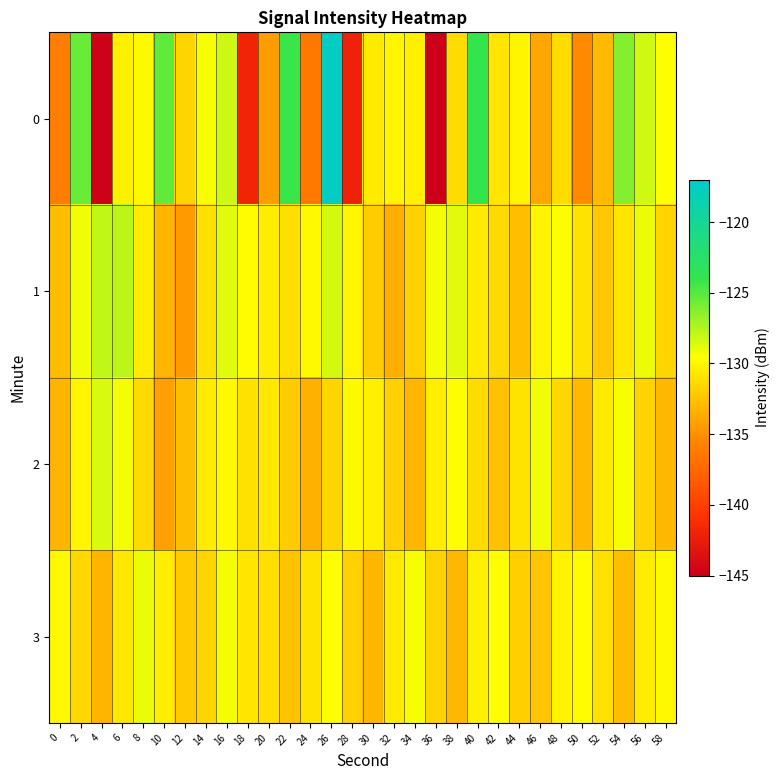

Reading right to left, list all the values displayed in this chart.

0: 58=-129.6	56=-128.4	54=-126.2	52=-132.9	50=-135.3	48=-131.2	46=-133.9	44=-130.1	42=-130.8	40=-124.0	38=-131.3	36=-145.0	34=-130.3	32=-130.1	30=-130.6	28=-142.1	26=-117.5	24=-136.4	22=-124.2	20=-134.4	18=-141.9	16=-128.3	14=-129.4	12=-131.6	10=-125.2	8=-129.9	6=-130.3	4=-144.8	2=-125.4	0=-136.0
1: 58=-131.6	56=-129.1	54=-130.8	52=-132.3	50=-131.0	48=-129.5	46=-130.2	44=-132.7	42=-131.4	40=-130.6	38=-128.9	36=-129.3	34=-131.8	32=-133.5	30=-132.0	28=-130.1	26=-128.4	24=-129.8	22=-131.2	20=-130.5	18=-129.7	16=-128.8	14=-131.1	12=-134.5	10=-133.2	8=-130.5	6=-127.7	4=-127.9	2=-129.2	0=-132.8
2: 58=-133.0	56=-131.7	54=-129.4	52=-130.6	50=-132.9	48=-131.5	46=-129.2	44=-130.9	42=-132.6	40=-131.3	38=-129.6	36=-130.4	34=-133.1	32=-131.8	30=-130.3	28=-129.9	26=-131.6	24=-133.4	22=-132.0	20=-130.7	18=-131.1	16=-129.8	14=-130.5	12=-132.8	10=-134.2	8=-131.4	6=-129.3	4=-128.5	2=-130.1	0=-133.2
3: 58=-129.9	56=-130.5	54=-132.8	52=-131.1	50=-129.7	48=-130.2	46=-132.4	44=-131.9	42=-129.6	40=-130.3	38=-133.0	36=-131.7	34=-129.4	32=-130.6	30=-133.1	28=-131.8	26=-129.5	24=-130.9	22=-132.5	20=-131.2	18=-130.8	16=-129.3	14=-131.6	12=-132.1	10=-130.4	8=-129.1	6=-130.7	4=-133.2	2=-131.5	0=-129.8